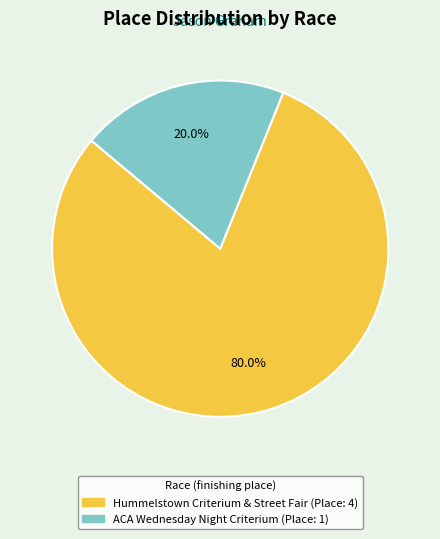

Which slice represents more than half of the pie?

Hummelstown Criterium & Street Fair